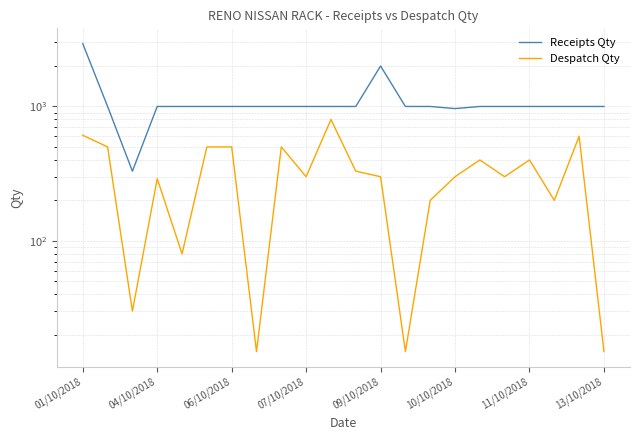

Which series has the largest range (max minus min)?

Receipts Qty